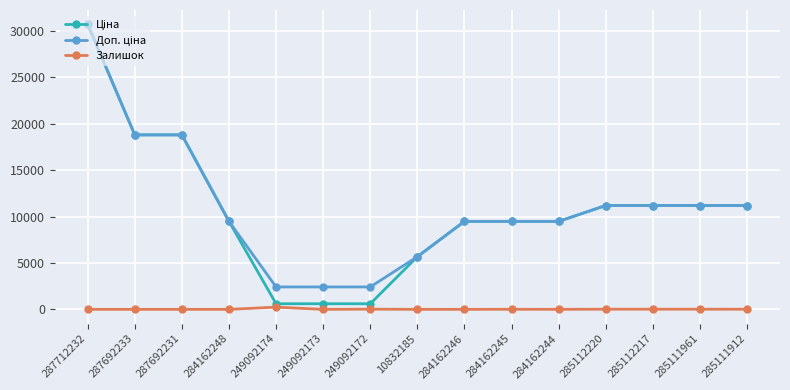

What is the spread (max minus min) of values at 287692231?

18796.8